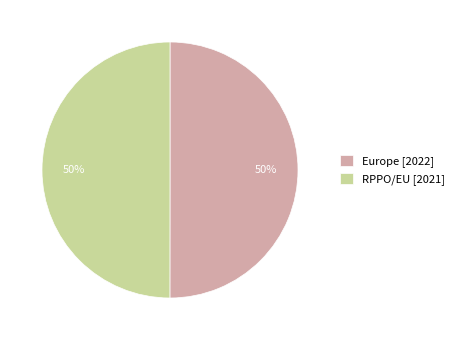

Approximately how many times larger is the value at RPPO/EU [2021] compared to Europe [2022]?

1.0